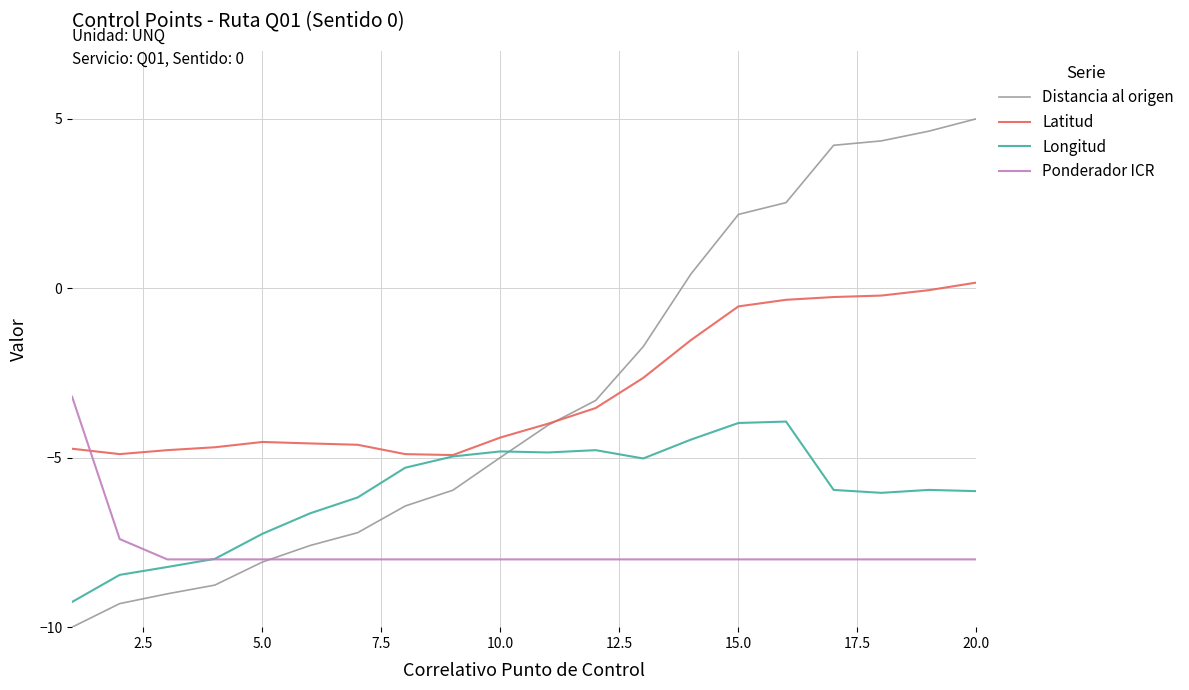

Which series has the widest spread of values?

Distancia al origen